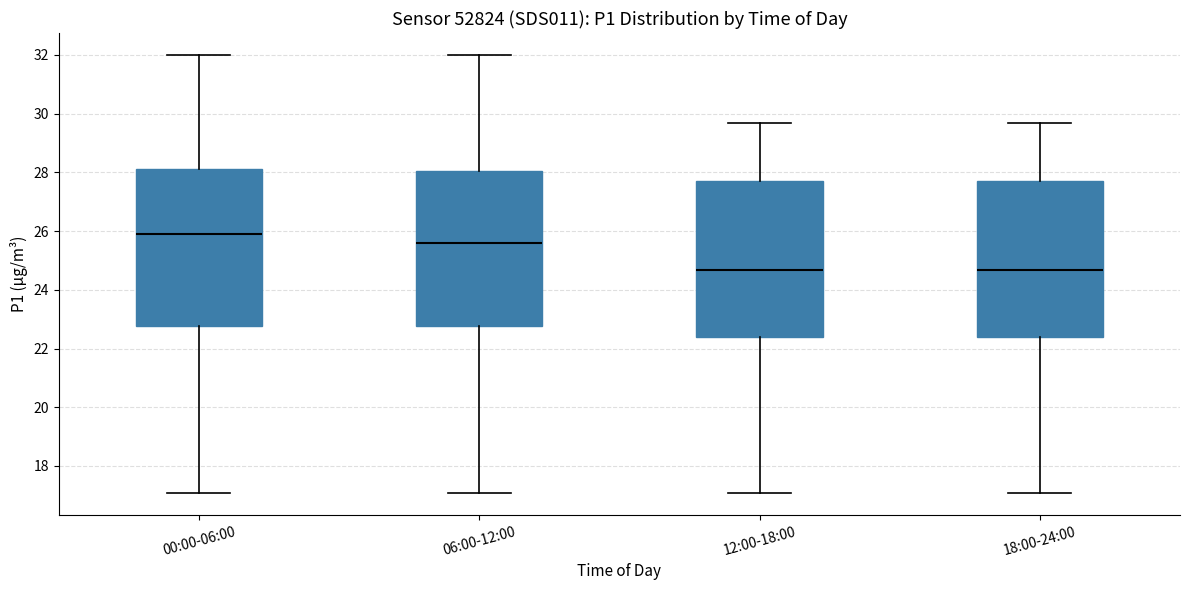

Which box's median line is the highest?

00:00-06:00